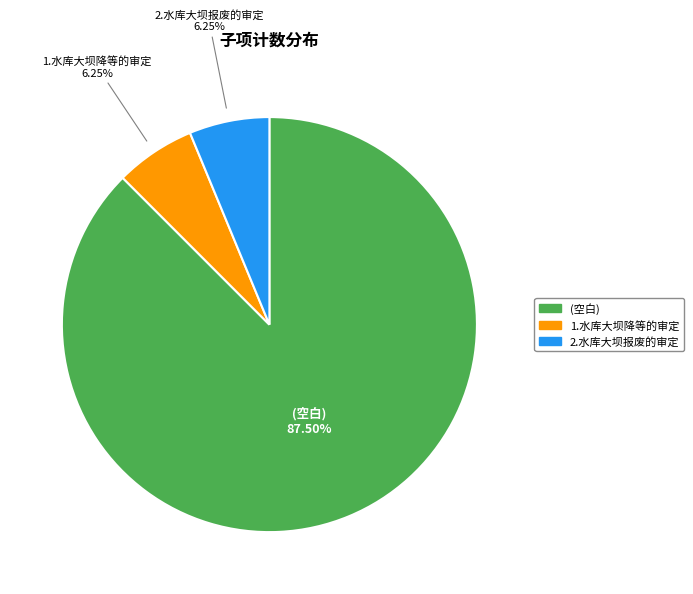

Which slice represents more than half of the pie?

(空白)